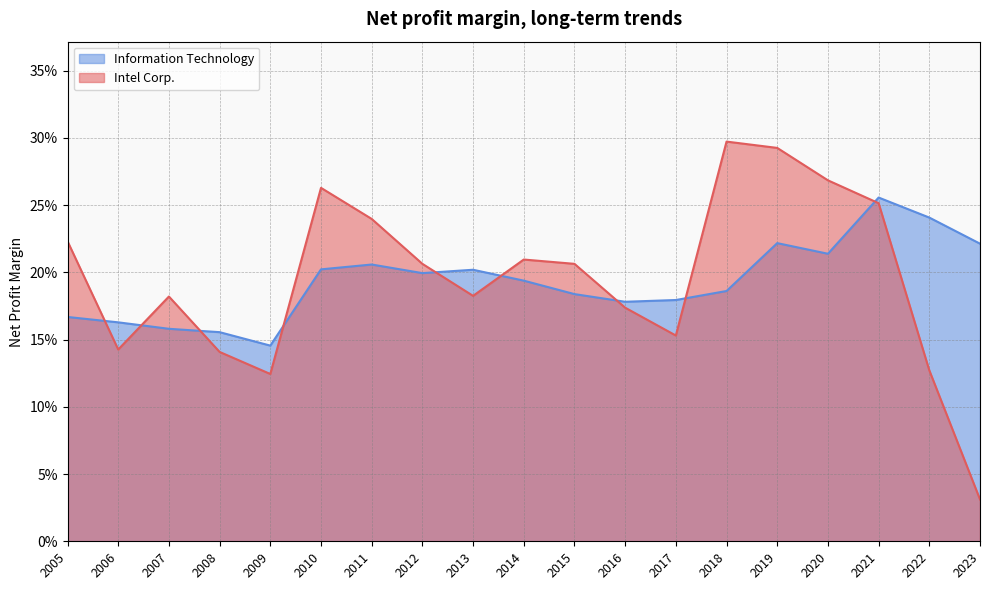

What is the average value of the Intel Corp. series?

0.2